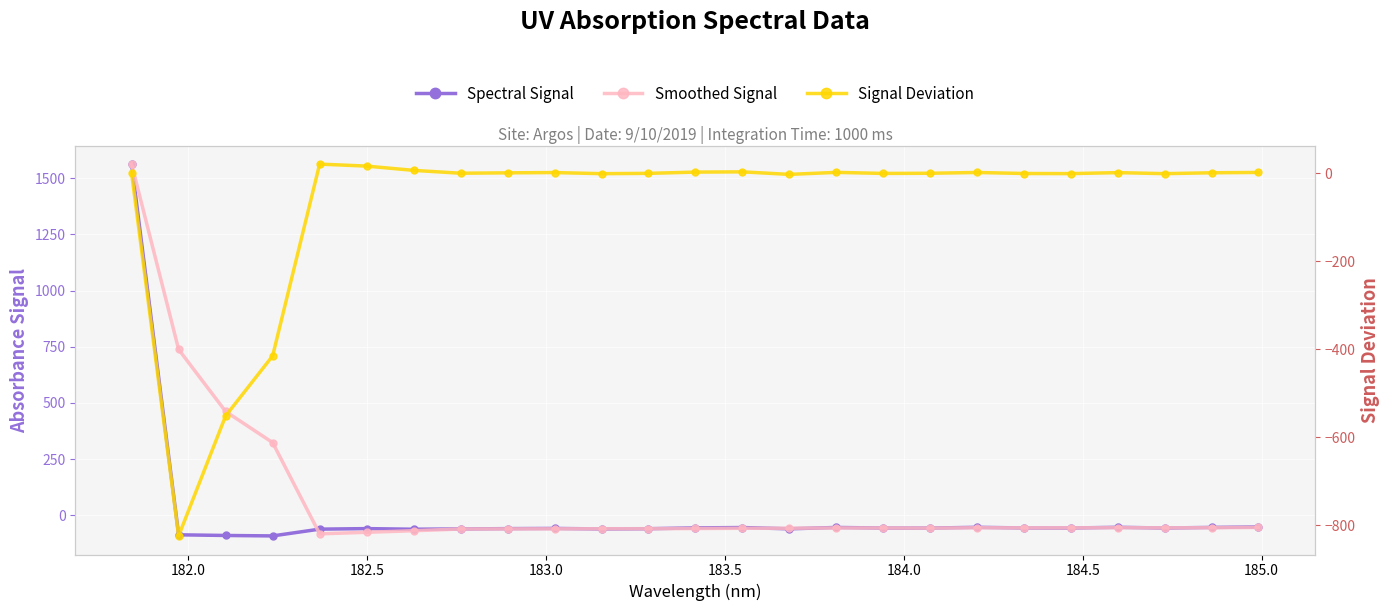

True or false: Spectral Signal and Smoothed Signal intersect in this chart.

True